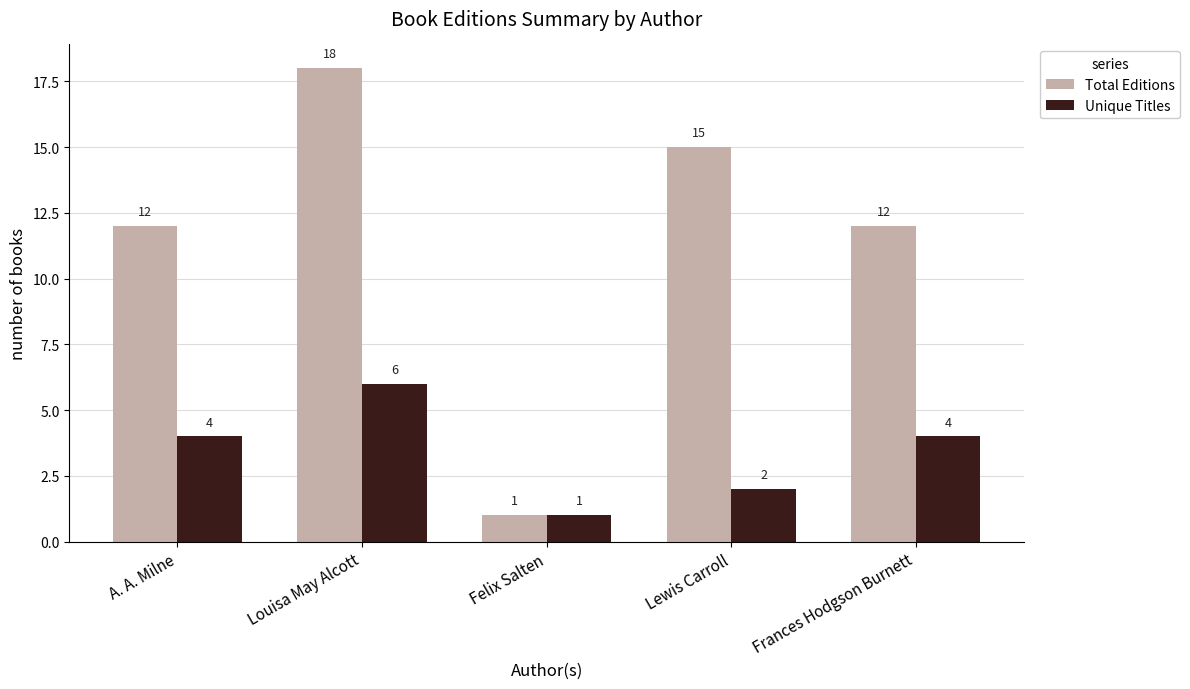

Reading right to left, extract all data points from this chart.

Total Editions: 12	15	1	18	12
Unique Titles: 4	2	1	6	4